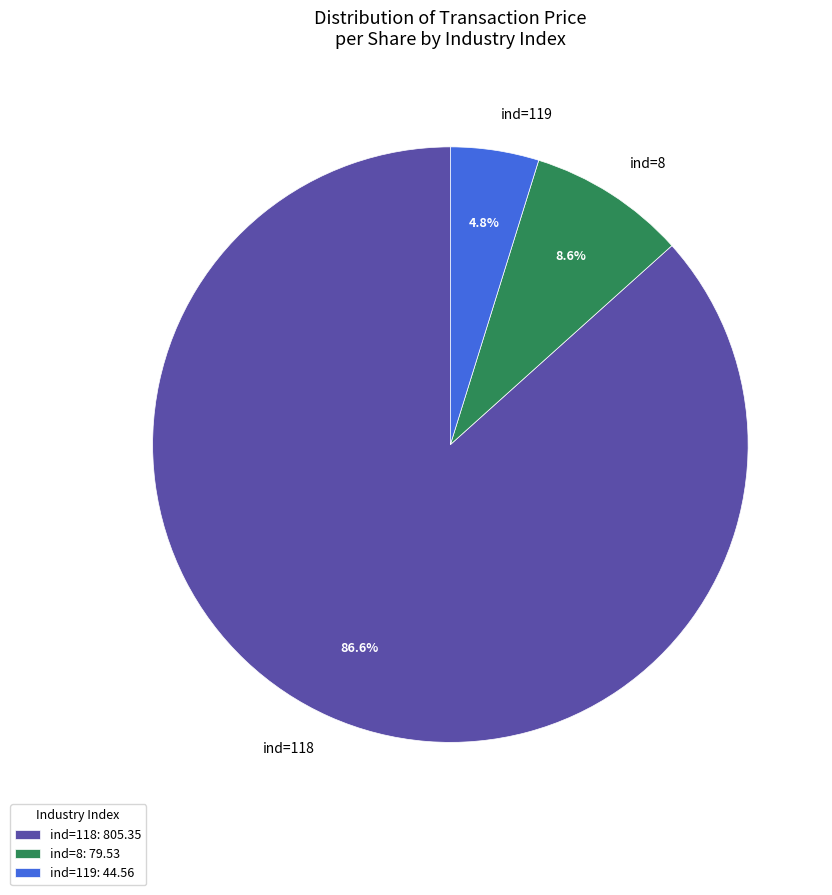

Is there any slice that represents more than half of the pie?

Yes